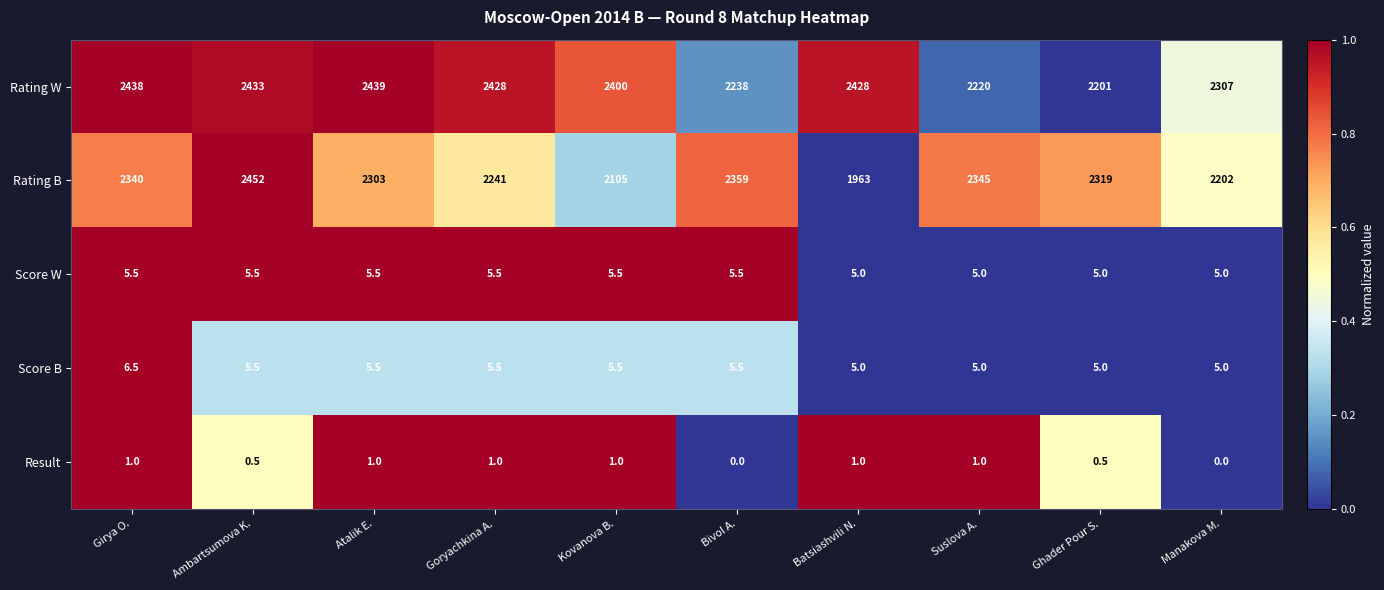

Read the Score B value at Ghader Pour S..

5.0